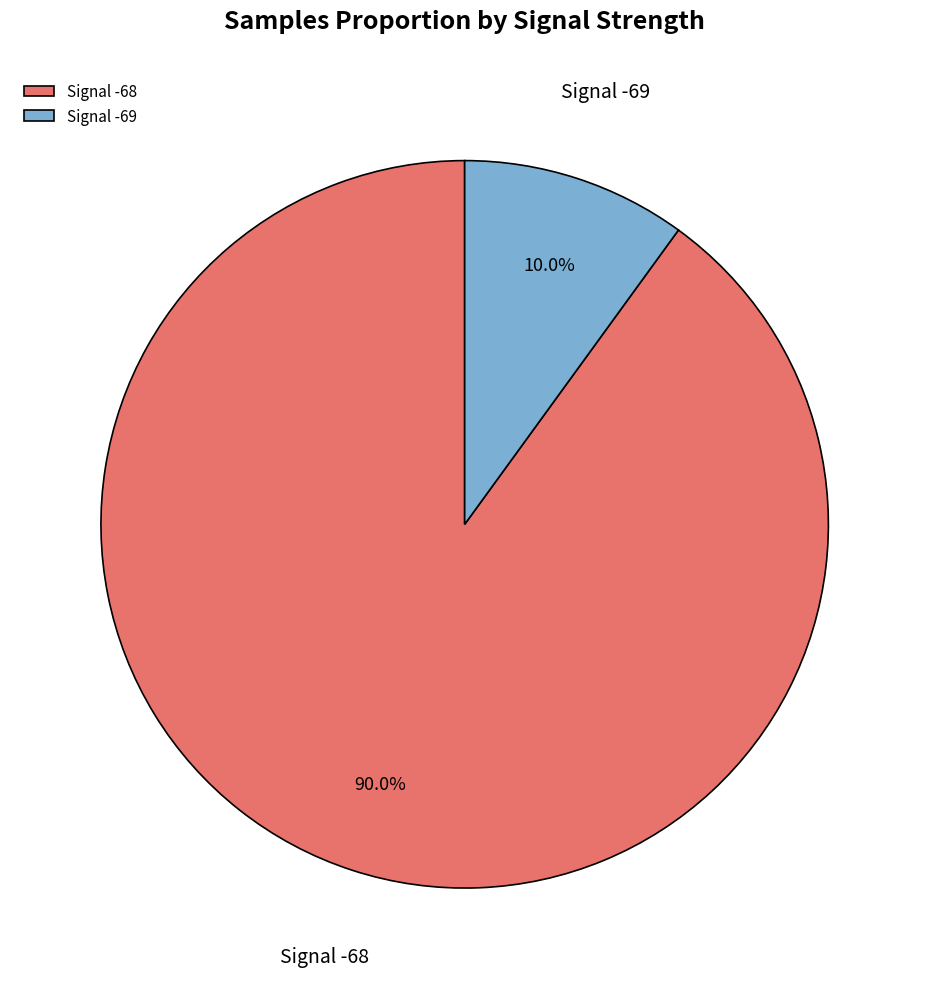

Which has a higher value, Signal -68 or Signal -69?

Signal -68